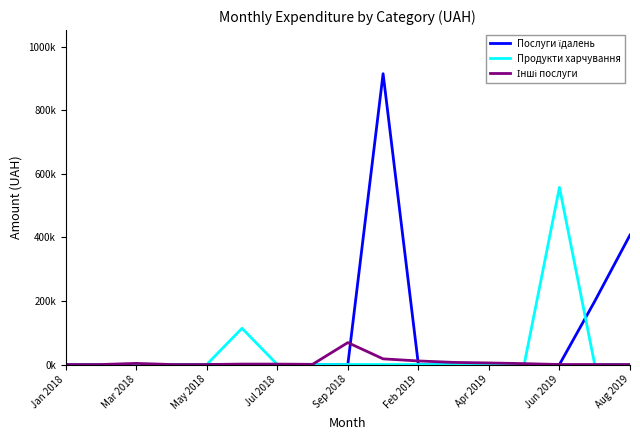

What is the difference between the maximum and second lowest values in the Продукти харчування series?

557289.5